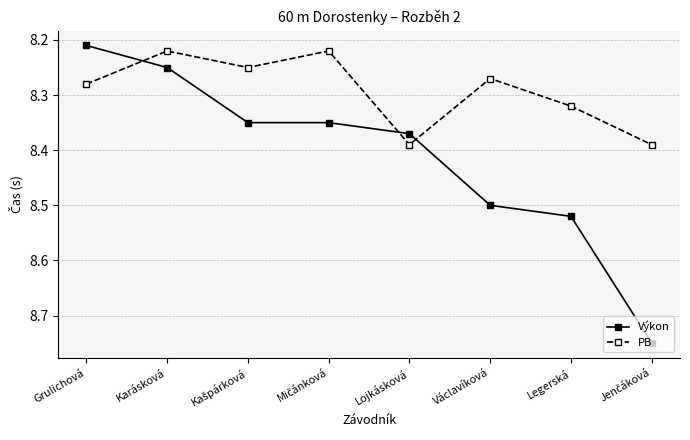

At how many categories does at least one series exceed 8?

8